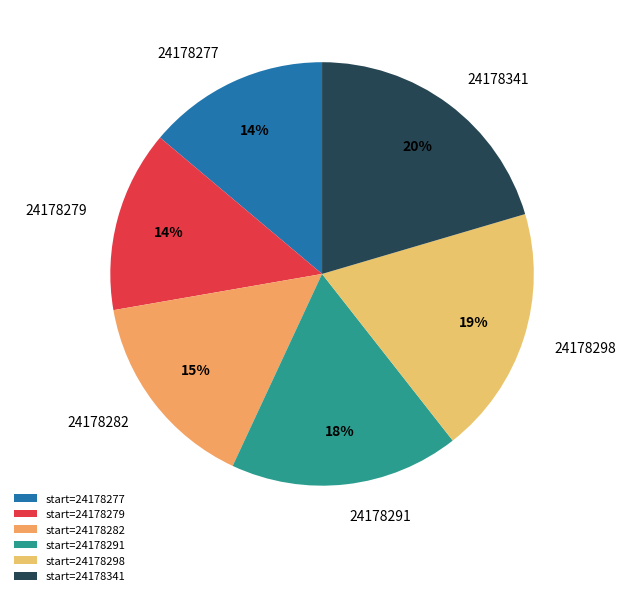

Is the sum of 24178298 and 24178277 greater than half?

No